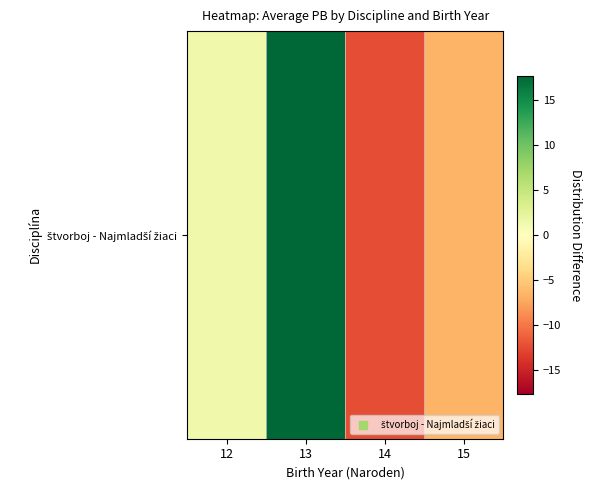

How many series are shown in this chart?

1